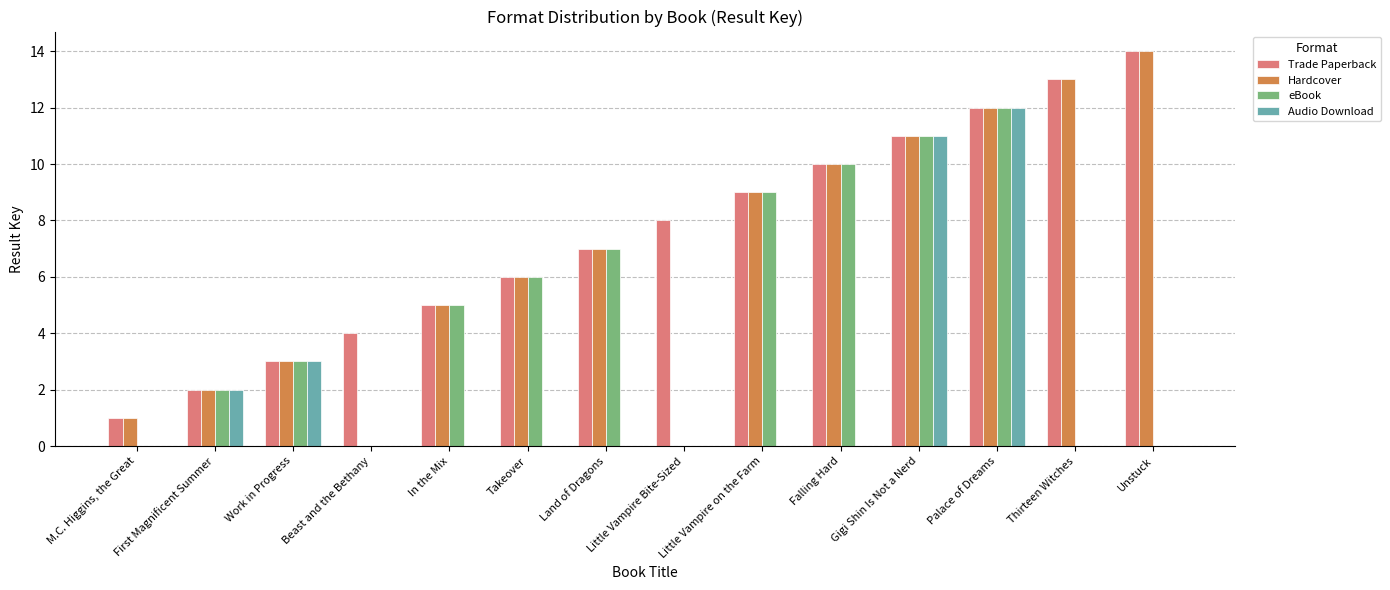

Reading left to right, what are all the values shown in this chart?

Trade Paperback: M.C. Higgins, the Great=1	First Magnificent Summer=2	Work in Progress=3	Beast and the Bethany=4	In the Mix=5	Takeover=6	Land of Dragons=7	Little Vampire Bite-Sized=8	Little Vampire on the Farm=9	Falling Hard=10	Gigi Shin Is Not a Nerd=11	Palace of Dreams=12	Thirteen Witches=13	Unstuck=14
Hardcover: M.C. Higgins, the Great=1	First Magnificent Summer=2	Work in Progress=3	Beast and the Bethany=0	In the Mix=5	Takeover=6	Land of Dragons=7	Little Vampire Bite-Sized=0	Little Vampire on the Farm=9	Falling Hard=10	Gigi Shin Is Not a Nerd=11	Palace of Dreams=12	Thirteen Witches=13	Unstuck=14
eBook: M.C. Higgins, the Great=0	First Magnificent Summer=2	Work in Progress=3	Beast and the Bethany=0	In the Mix=5	Takeover=6	Land of Dragons=7	Little Vampire Bite-Sized=0	Little Vampire on the Farm=9	Falling Hard=10	Gigi Shin Is Not a Nerd=11	Palace of Dreams=12	Thirteen Witches=0	Unstuck=0
Audio Download: M.C. Higgins, the Great=0	First Magnificent Summer=2	Work in Progress=3	Beast and the Bethany=0	In the Mix=0	Takeover=0	Land of Dragons=0	Little Vampire Bite-Sized=0	Little Vampire on the Farm=0	Falling Hard=0	Gigi Shin Is Not a Nerd=11	Palace of Dreams=12	Thirteen Witches=0	Unstuck=0